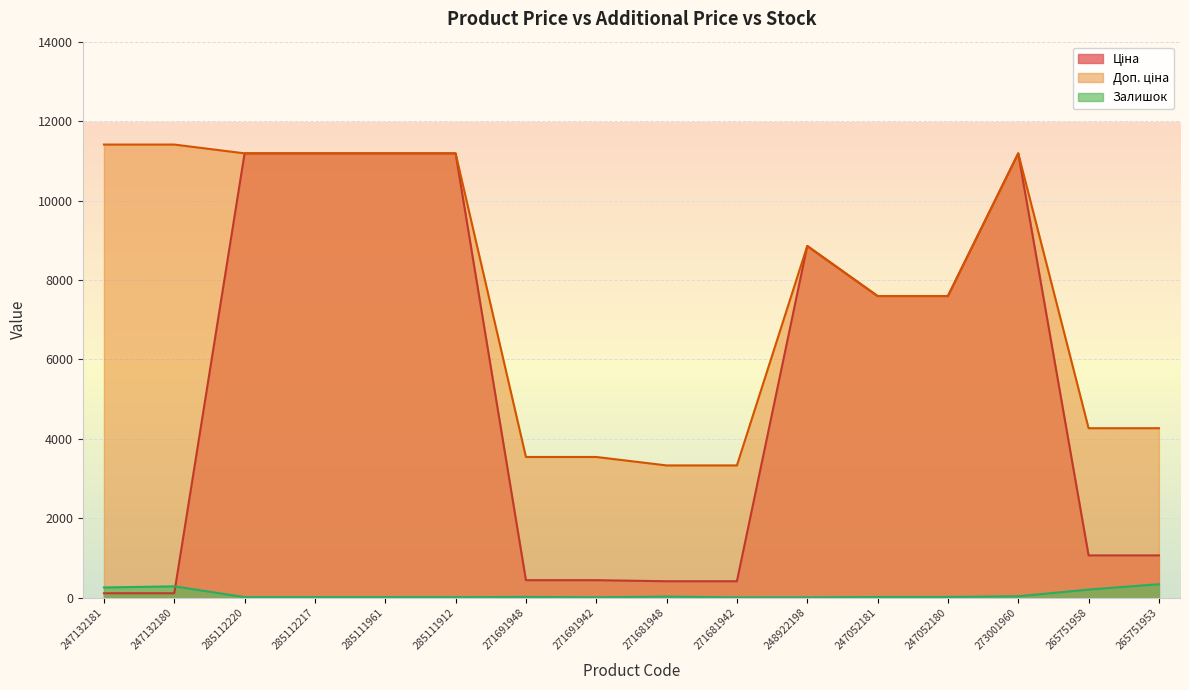

Which has a higher value, 285112217 or 271681948?

285112217